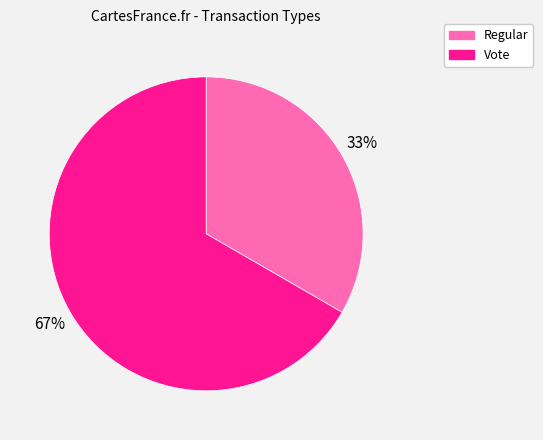

What percentage is the Regular slice, to the nearest percent?

33%